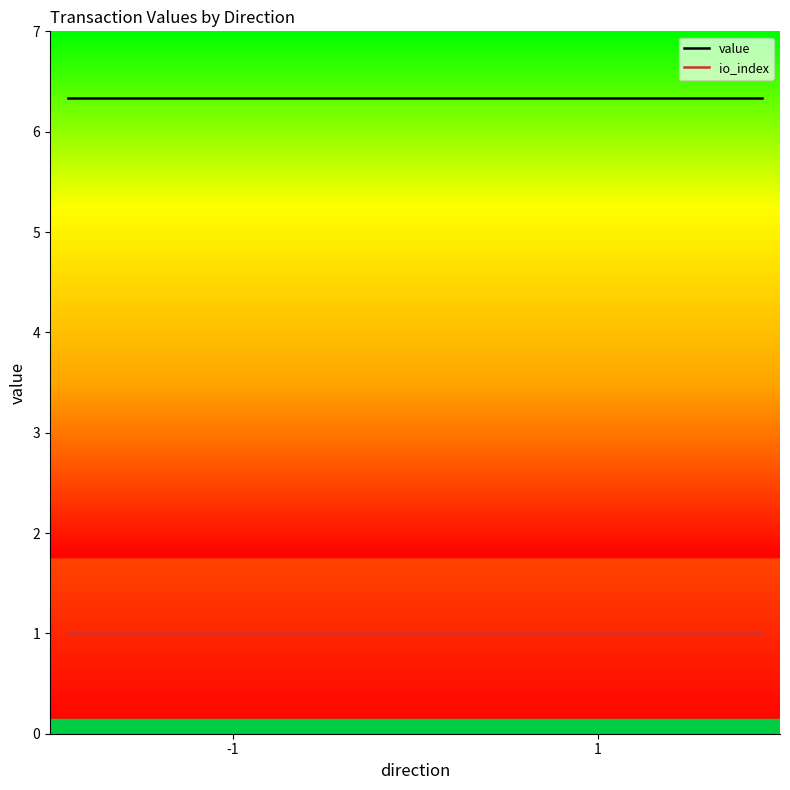

What is the greatest value displayed?

6.3